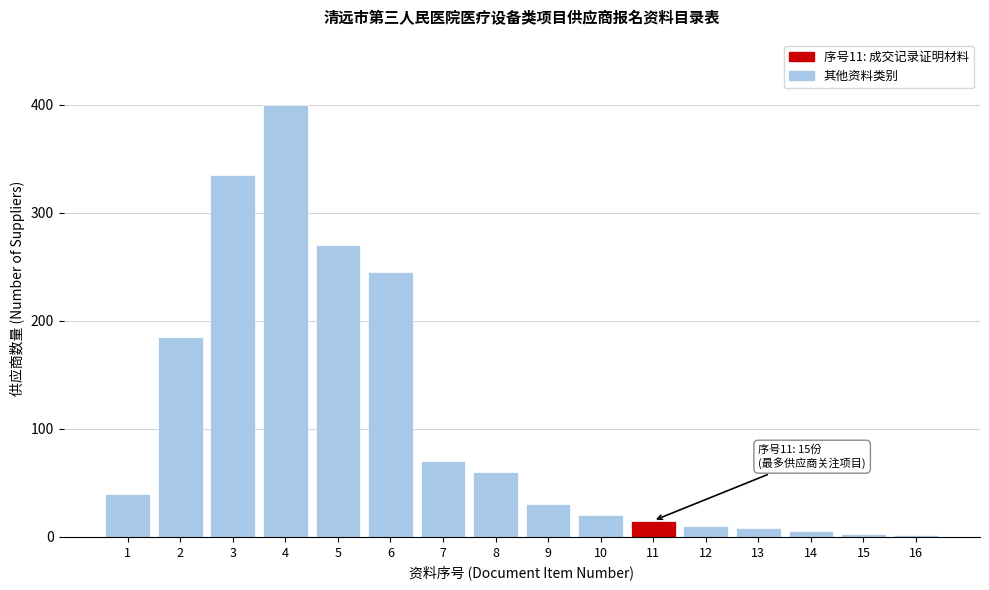

The value at 9 is 48. True or false?

False